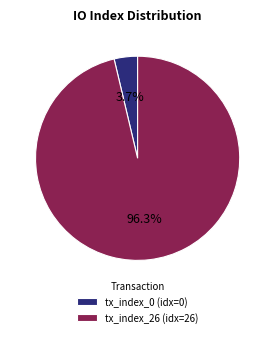

Rank the categories by value from highest to lowest.

tx_index_26, tx_index_0